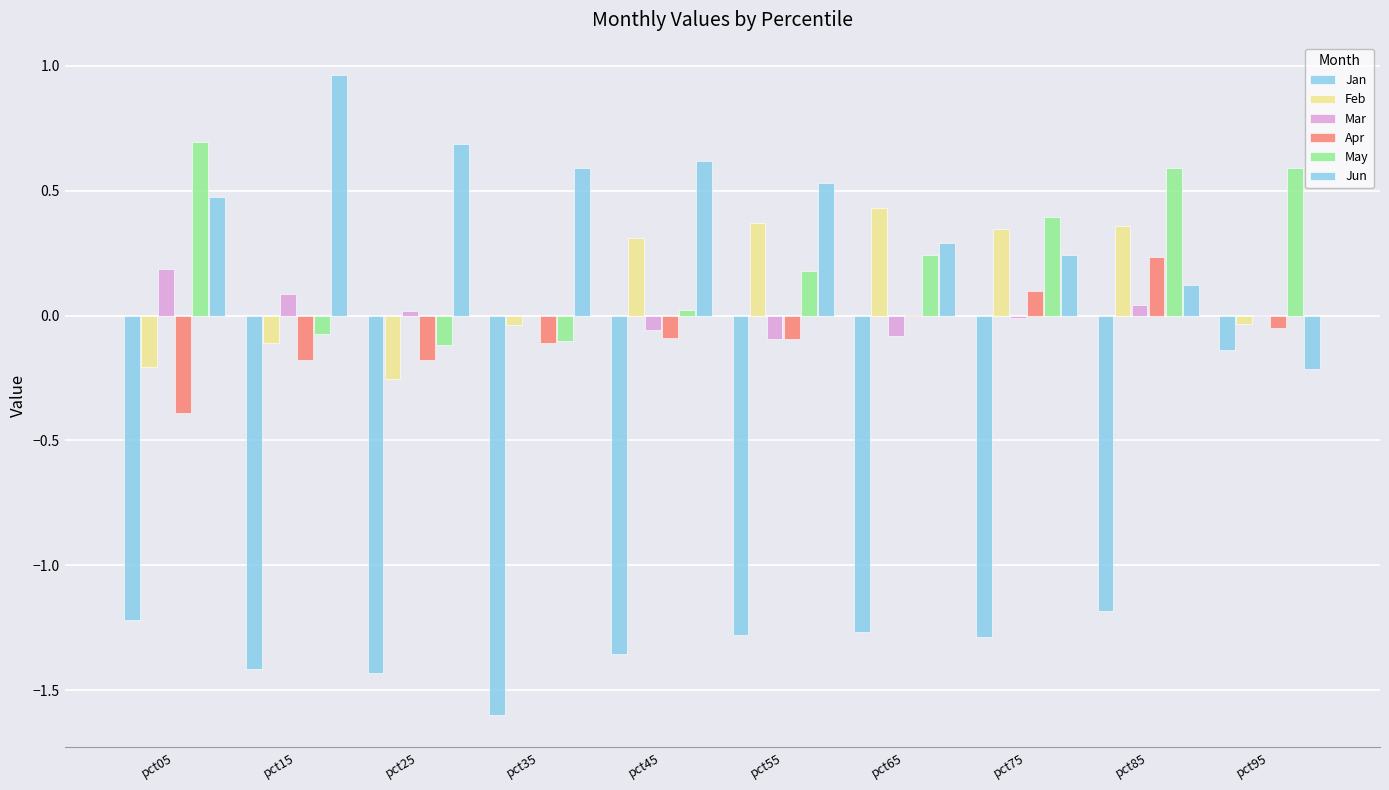

Reading left to right, what are all the values shown in this chart?

Jan: -1.2	-1.4	-1.4	-1.6	-1.4	-1.3	-1.3	-1.3	-1.2	-0.1
Feb: -0.2	-0.1	-0.3	-0.0	0.3	0.4	0.4	0.3	0.4	-0.0
Mar: 0.2	0.1	0.0	-0.0	-0.1	-0.1	-0.1	-0.0	0.0	0.0
Apr: -0.4	-0.2	-0.2	-0.1	-0.1	-0.1	0.0	0.1	0.2	-0.0
May: 0.7	-0.1	-0.1	-0.1	0.0	0.2	0.2	0.4	0.6	0.6
Jun: 0.5	1.0	0.7	0.6	0.6	0.5	0.3	0.2	0.1	-0.2